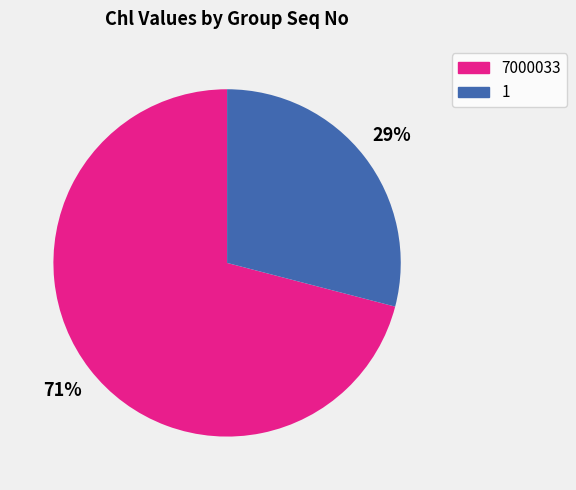

Count the number of slices in the pie.

2